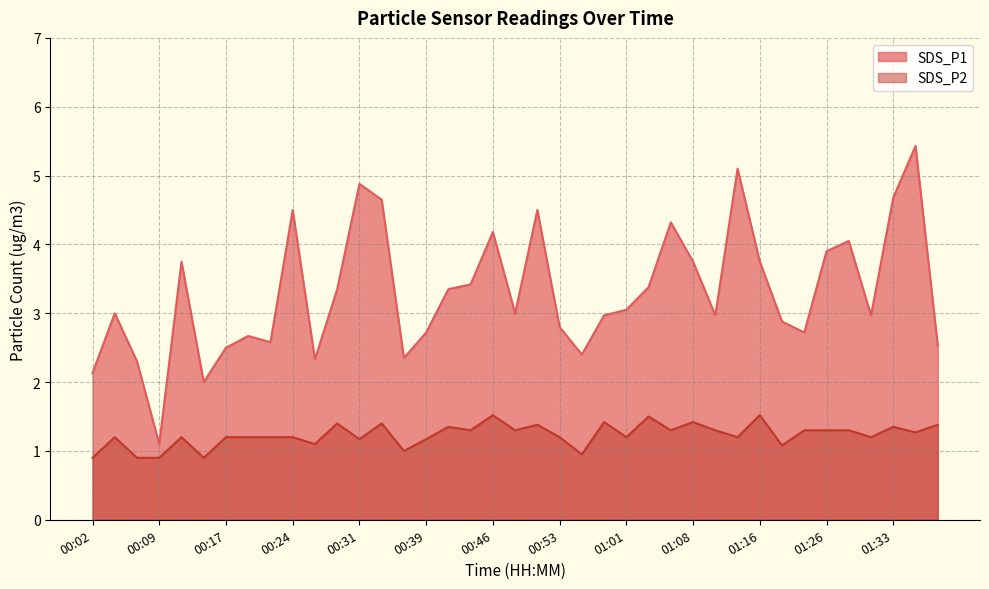

What position from the right is 01:13?

10